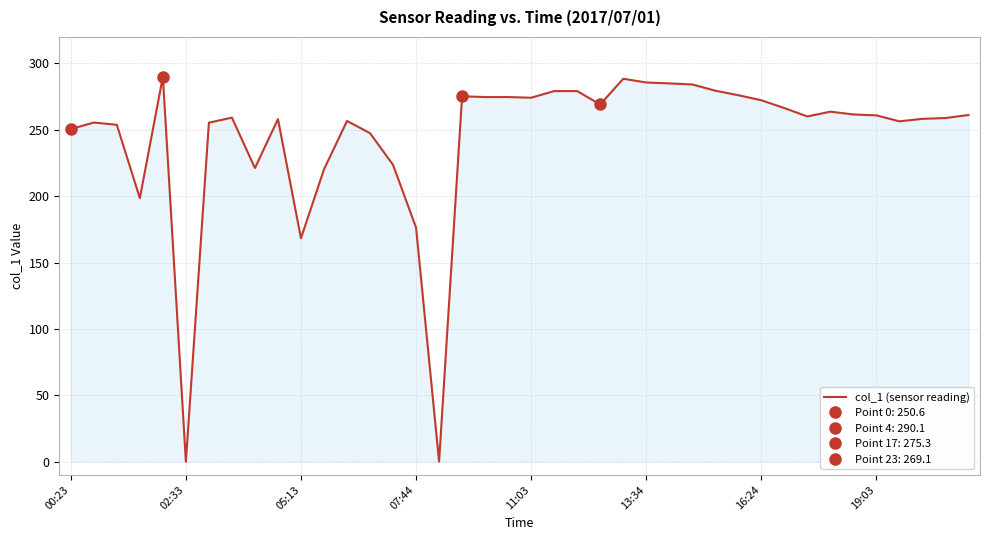

The chart shows a value of 95.9 at 13. True or false?

False